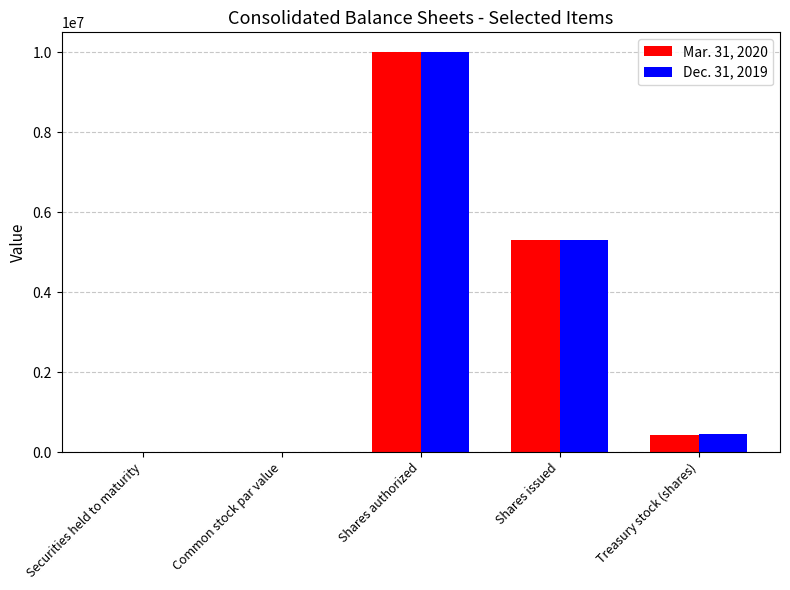

Count the number of data series in this chart.

2